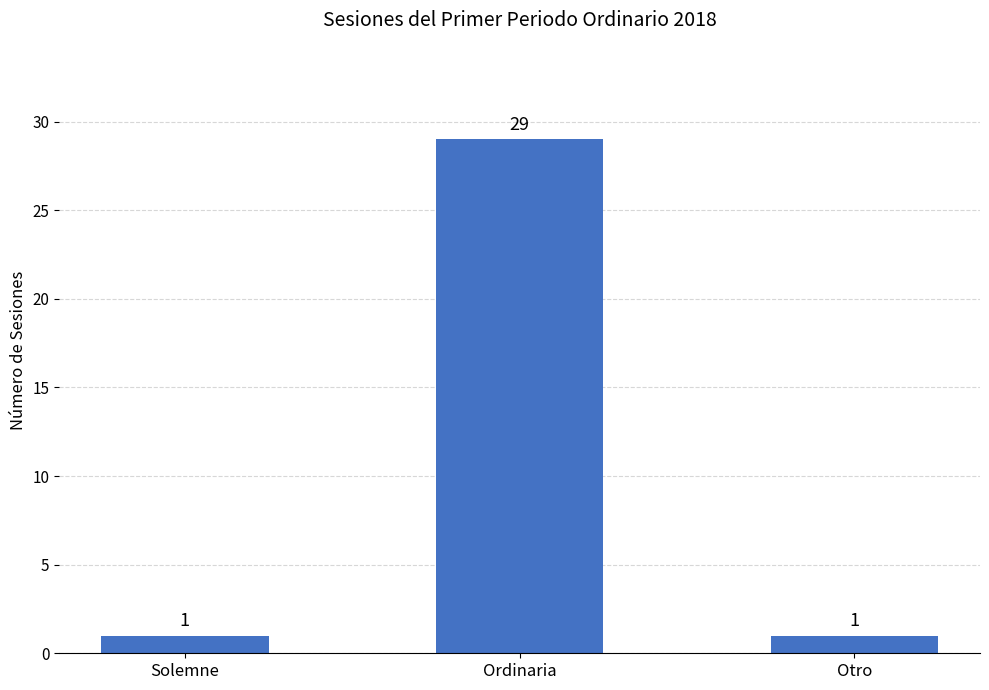

Reading left to right, list all the values displayed in this chart.

1	29	1